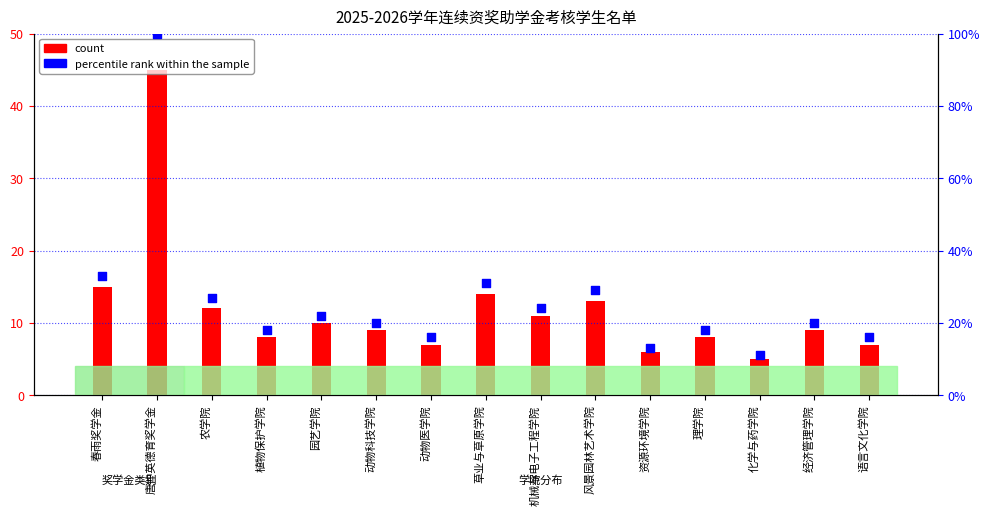

At how many categories does at least one series exceed 94?

1